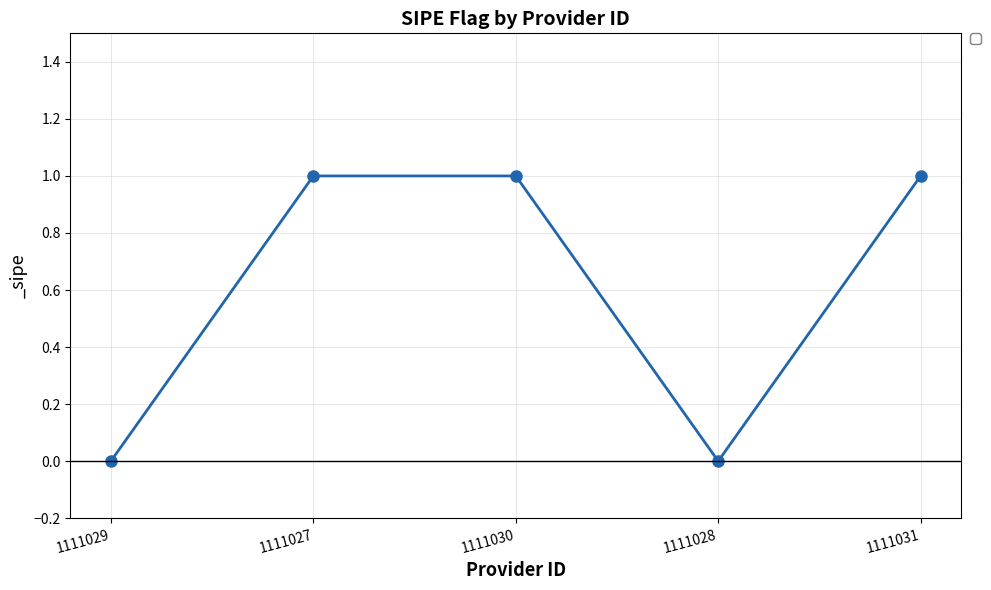

What is the change in value from 1111029 to 1111031?

+1